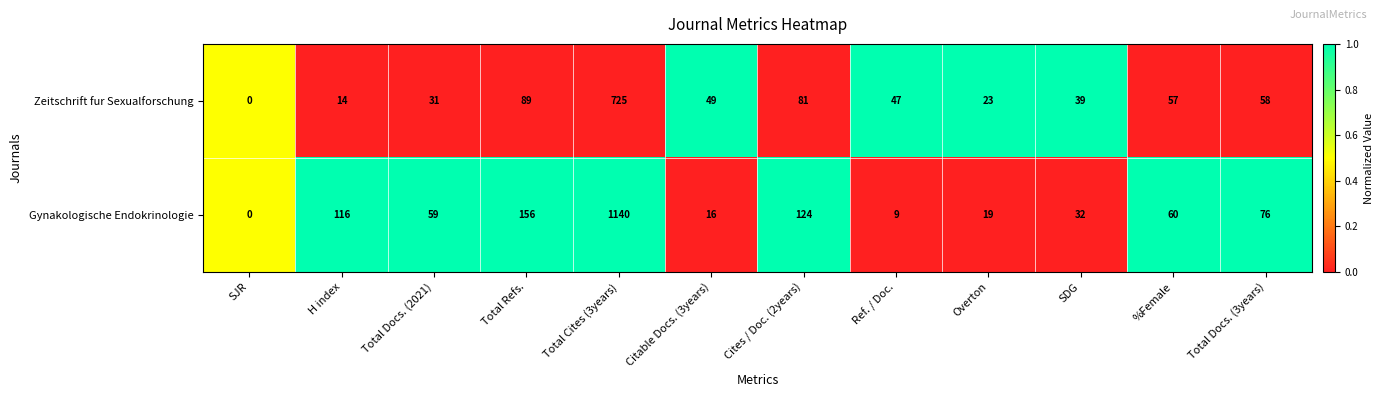

Reading left to right, extract all data points from this chart.

Zeitschrift fur Sexualforschung: SJR=0	H index=14	Total Docs. (2021)=31	Total Refs.=89	Total Cites (3years)=725	Citable Docs. (3years)=49	Cites / Doc. (2years)=81	Ref. / Doc.=47	Overton=23	SDG=39	%Female=57	Total Docs. (3years)=58
Gynakologische Endokrinologie: SJR=0	H index=116	Total Docs. (2021)=59	Total Refs.=156	Total Cites (3years)=1140	Citable Docs. (3years)=16	Cites / Doc. (2years)=124	Ref. / Doc.=9	Overton=19	SDG=32	%Female=60	Total Docs. (3years)=76